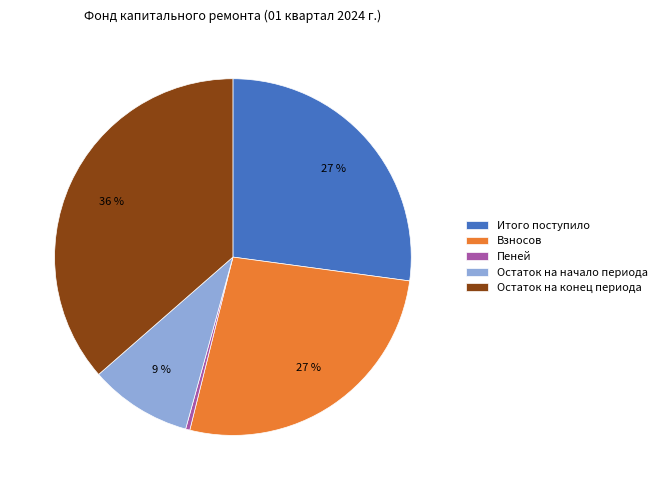

Which has a higher value, Взносов or Остаток на конец периода?

Остаток на конец периода